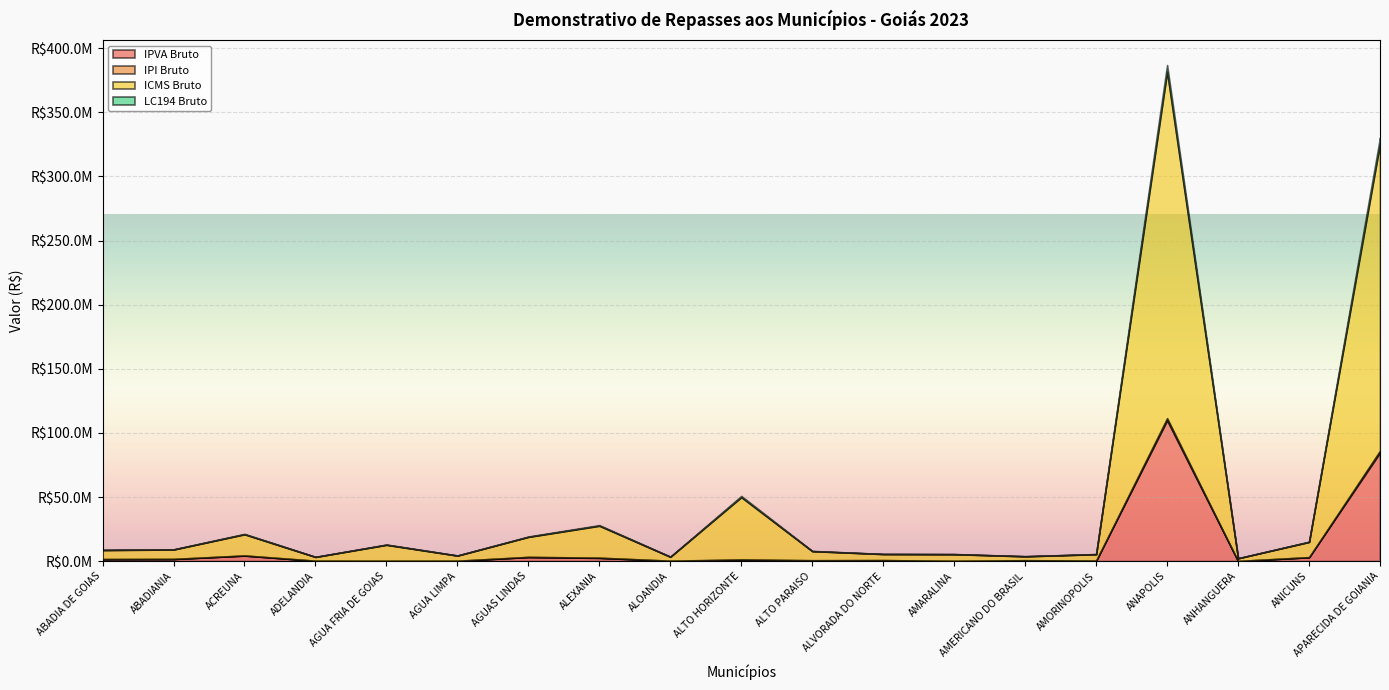

Between AMARALINA and APARECIDA DE GOIANIA, which series saw the biggest shift?

ICMS Bruto